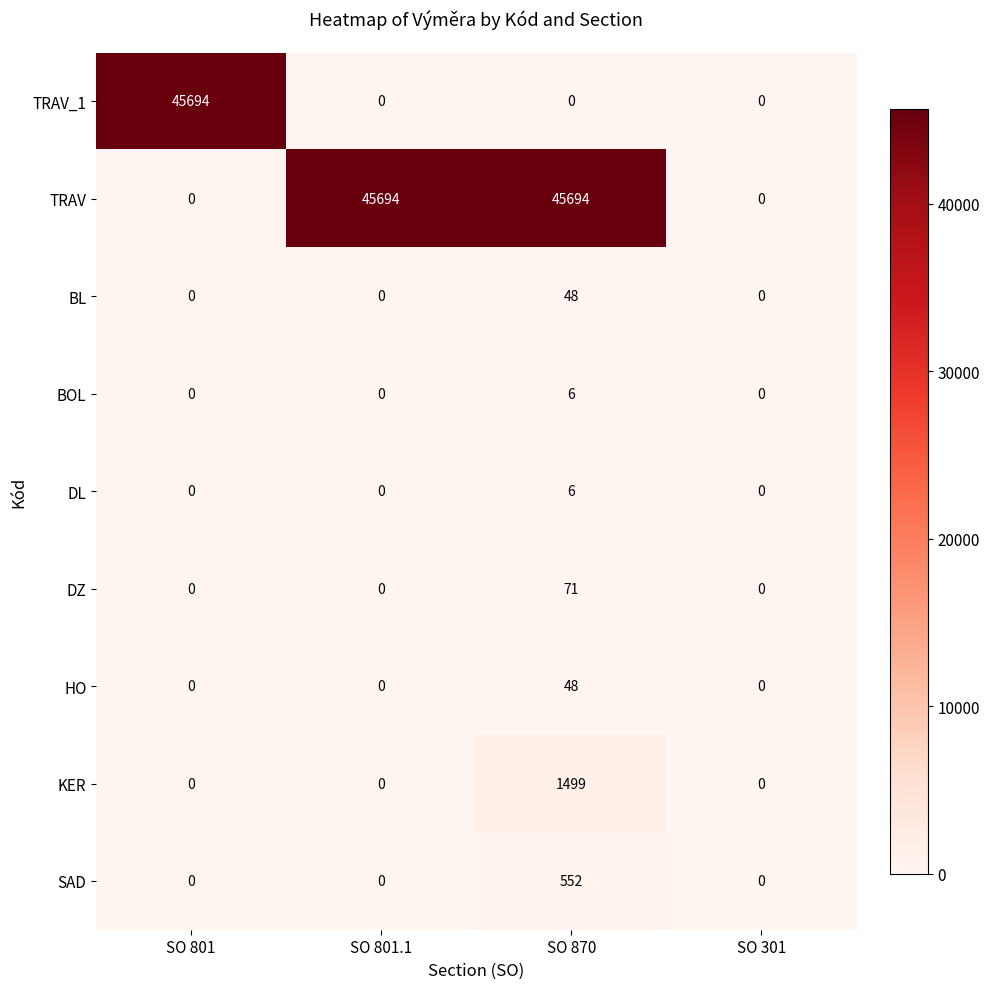

What is the sum of the BOL values at SO 301 and SO 870?

6